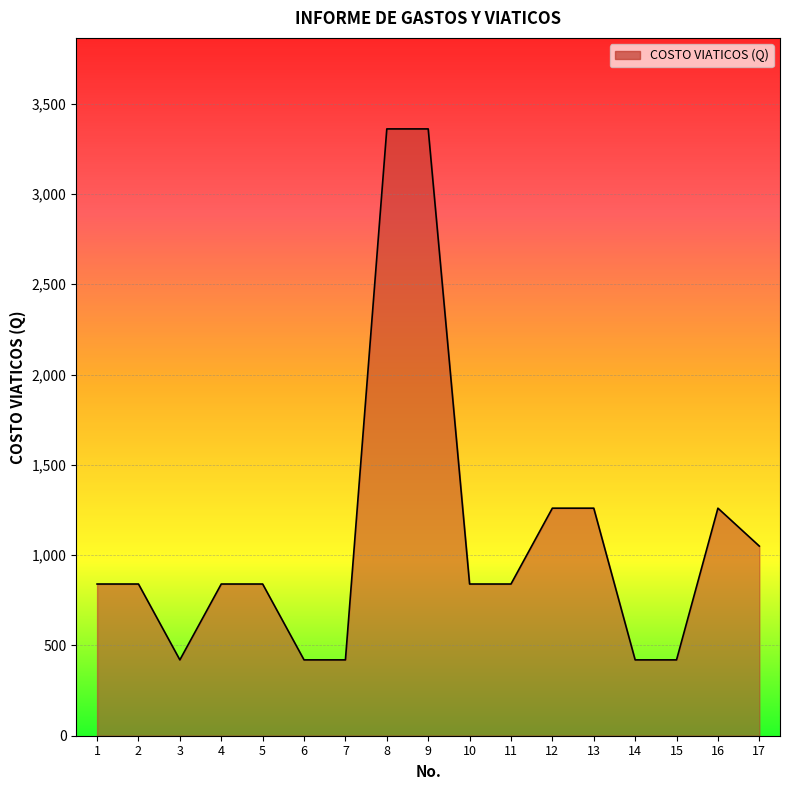

What is the difference between the maximum and minimum values?

2940